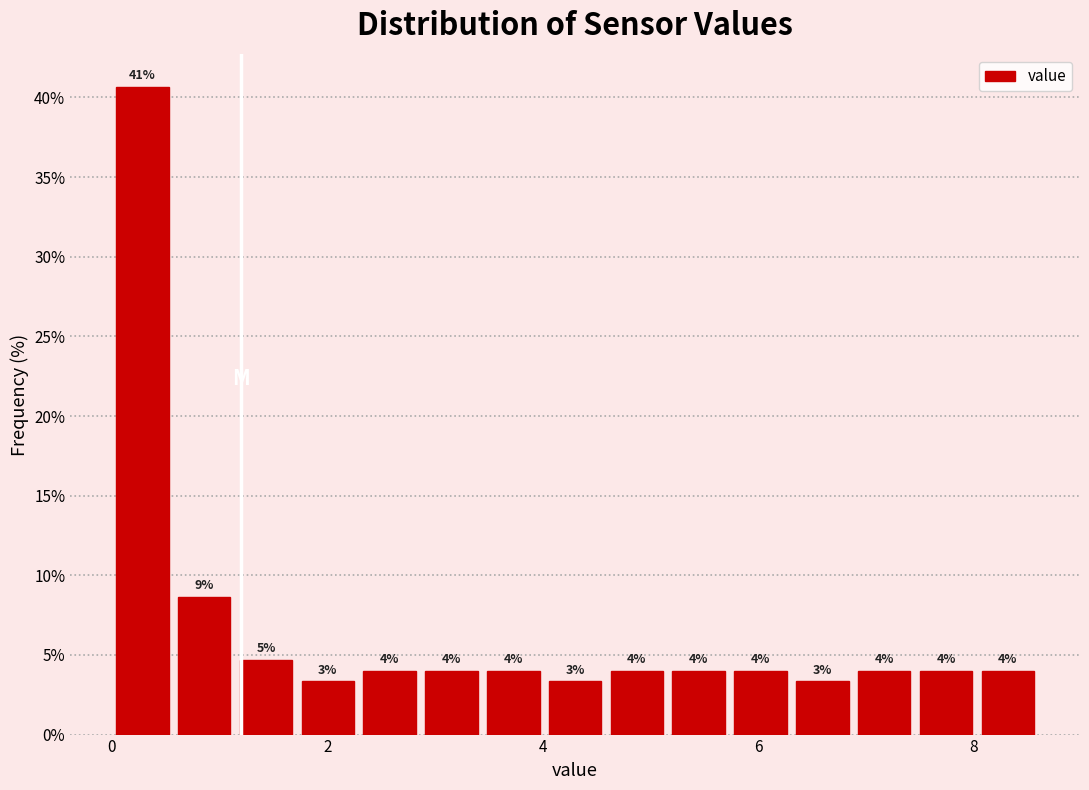

Read against the x-axis, roughly where is the centre of the tallest bar?

0.2